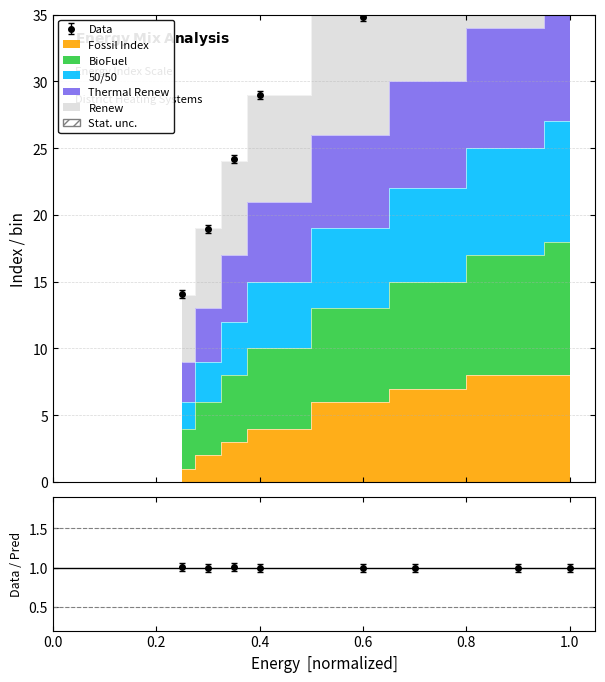

What is the average value of the Renew series?

31.4